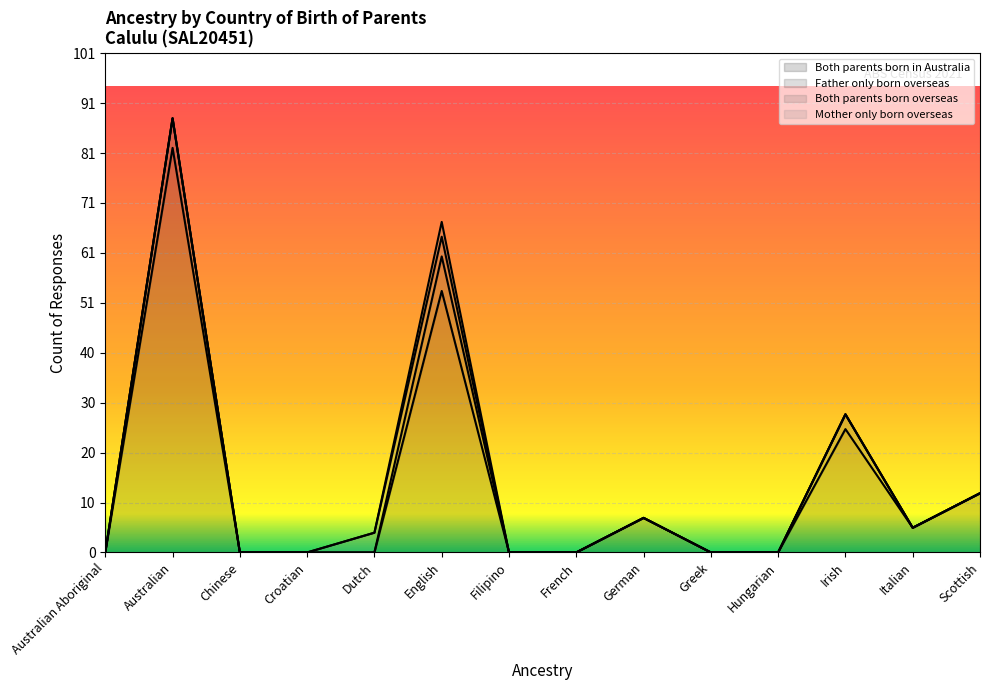

List the labels in order of Mother only born overseas value, smallest first.

Australian Aboriginal, Australian, Chinese, Croatian, Dutch, Filipino, French, German, Greek, Hungarian, Irish, Italian, Scottish, English